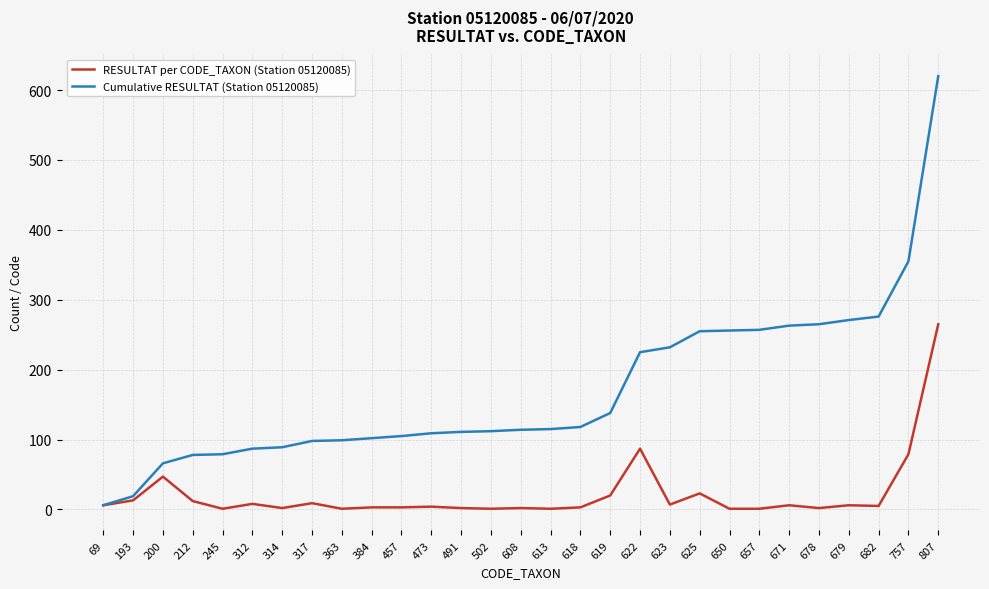

What is the difference between the maximum and second lowest values in the Cumulative RESULTAT (Station 05120085) series?

601